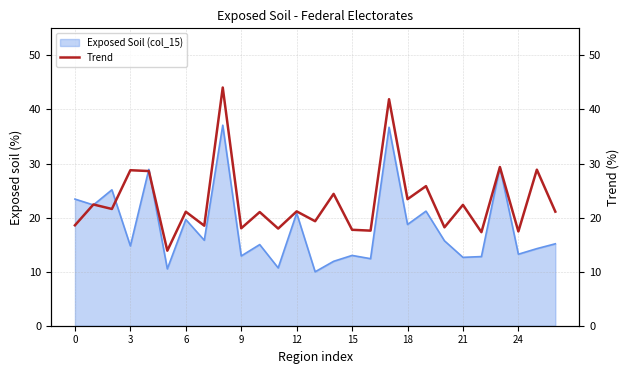

The value of Exposed Soil (col_15) at 24 is 13.2. True or false?

True